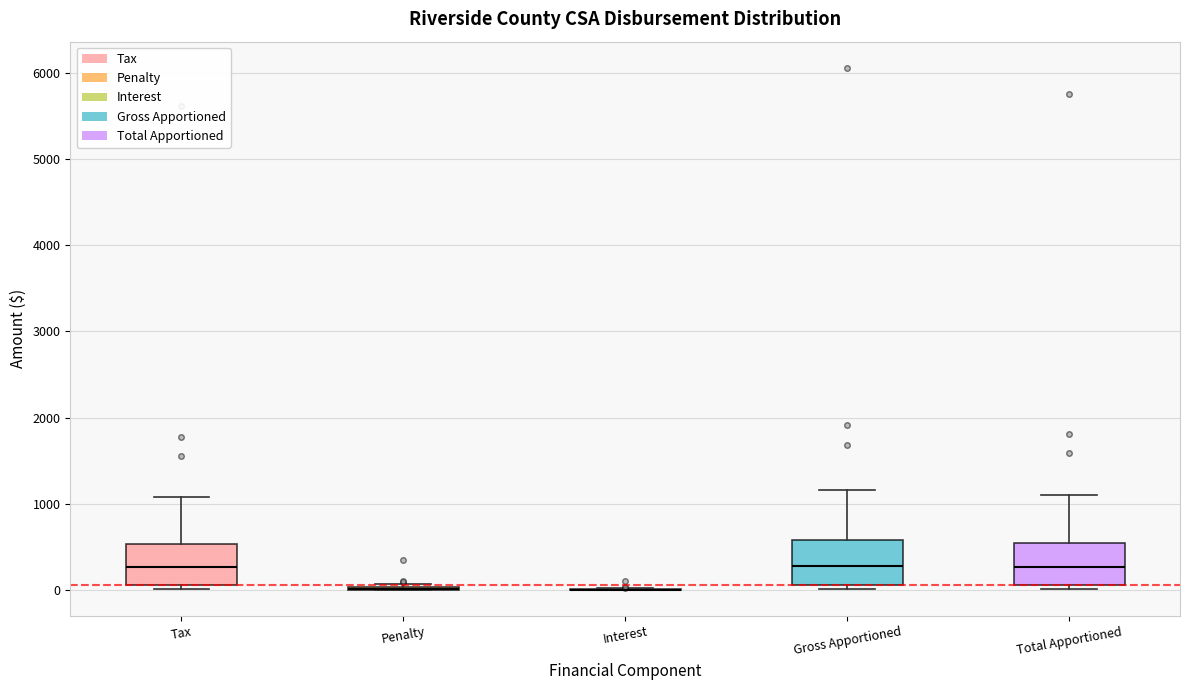

Reading left to right, transcribe this box plot: for each box, give where its median line is, the range the box spans, and where its two whiskers end, as read against the y-axis. The values are not printed on the chart, so give them approximately, as read against the axis.

Tax: median 300, box 100 to 500, whiskers 0 to 1100
Penalty: box collapsed to a line at 0, whiskers 0 to 100
Interest: box collapsed to a line at 0, whiskers 0 to 0
Gross Apportioned: median 300, box 100 to 600, whiskers 0 to 1200
Total Apportioned: median 300, box 100 to 500, whiskers 0 to 1100